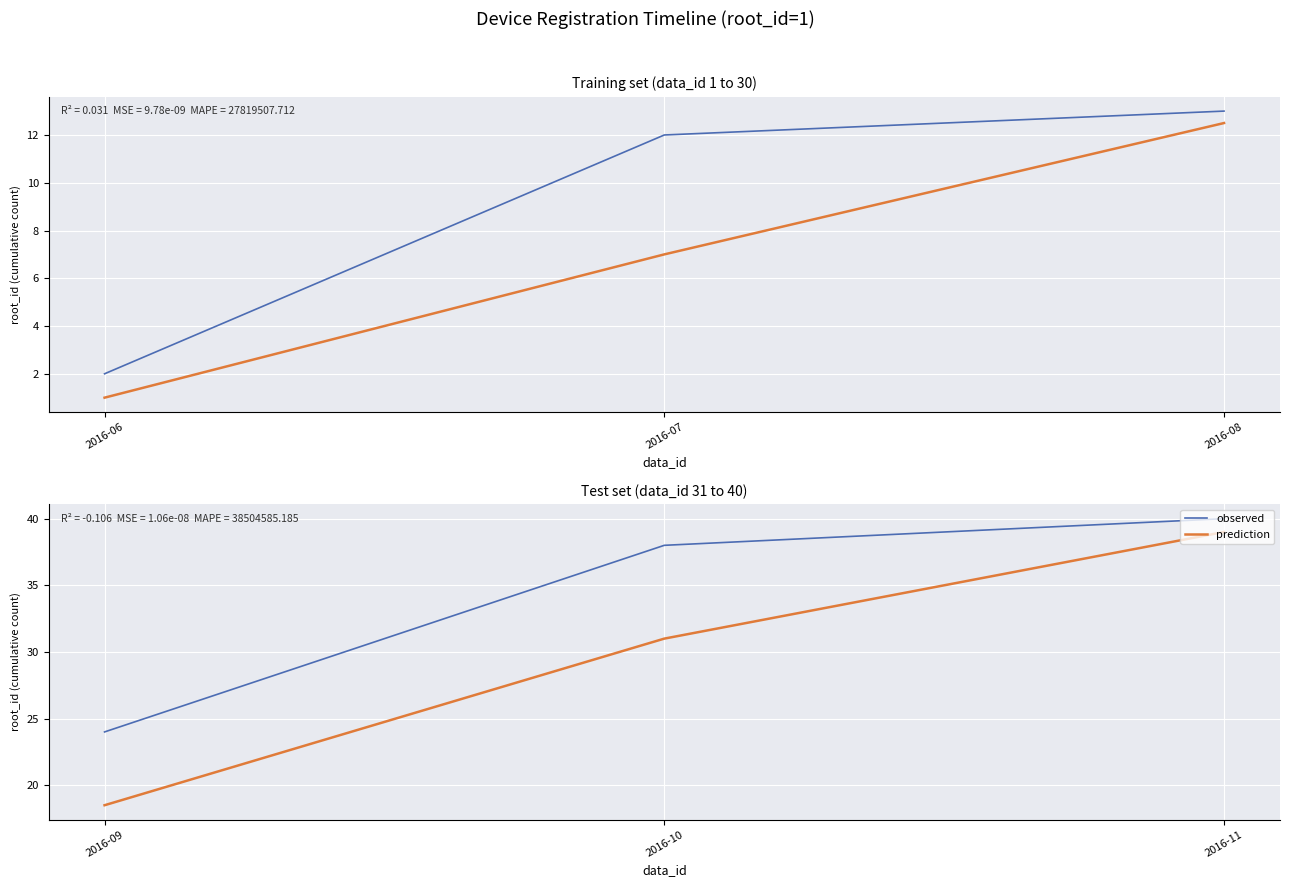

What is the minimum value for prediction?

18.5